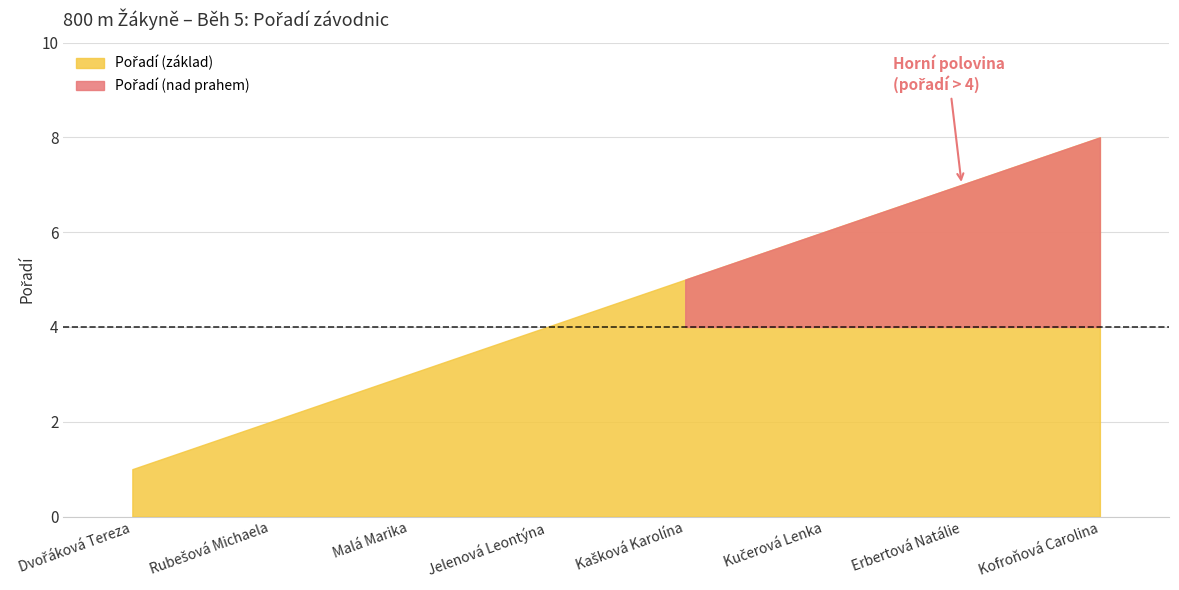

What is the label of the 5th point from the left?

Kašková Karolína